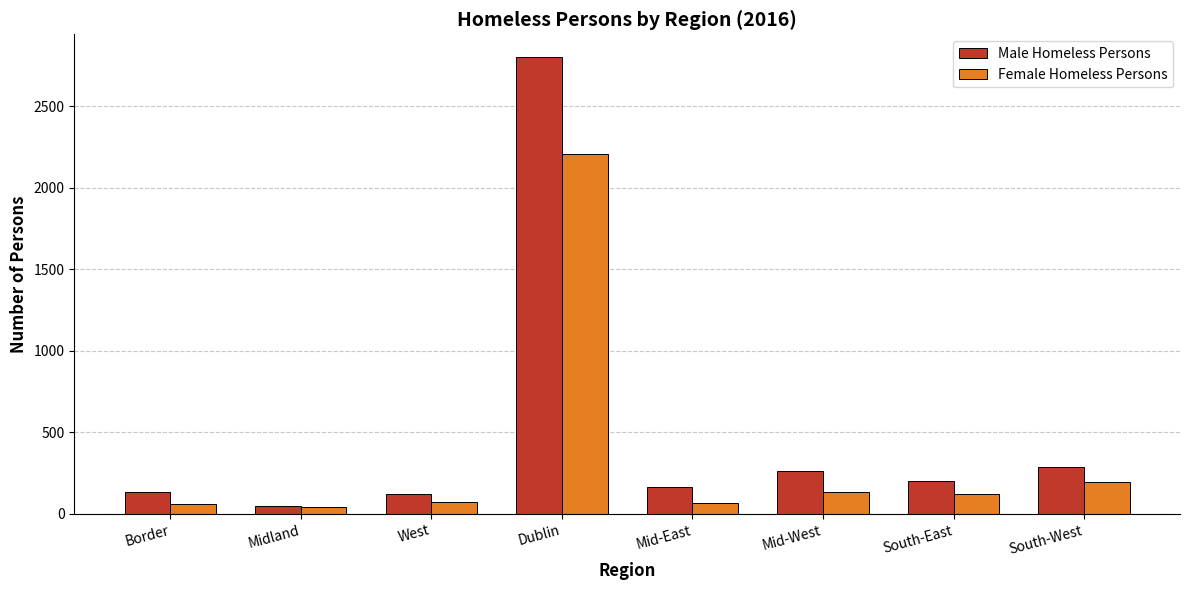

What is the difference between the maximum and minimum values in the Male Homeless Persons series?

2752